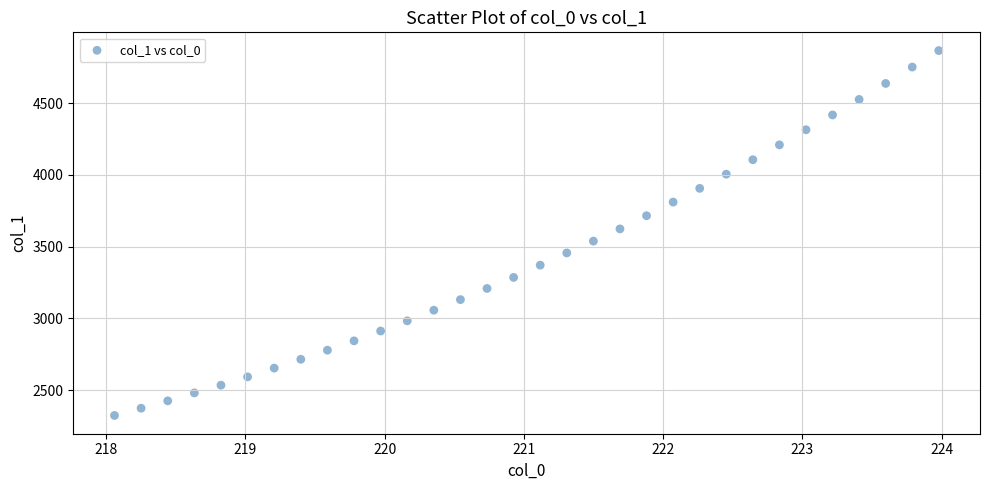

What is the range of Y values (max minus min)?

2544.5